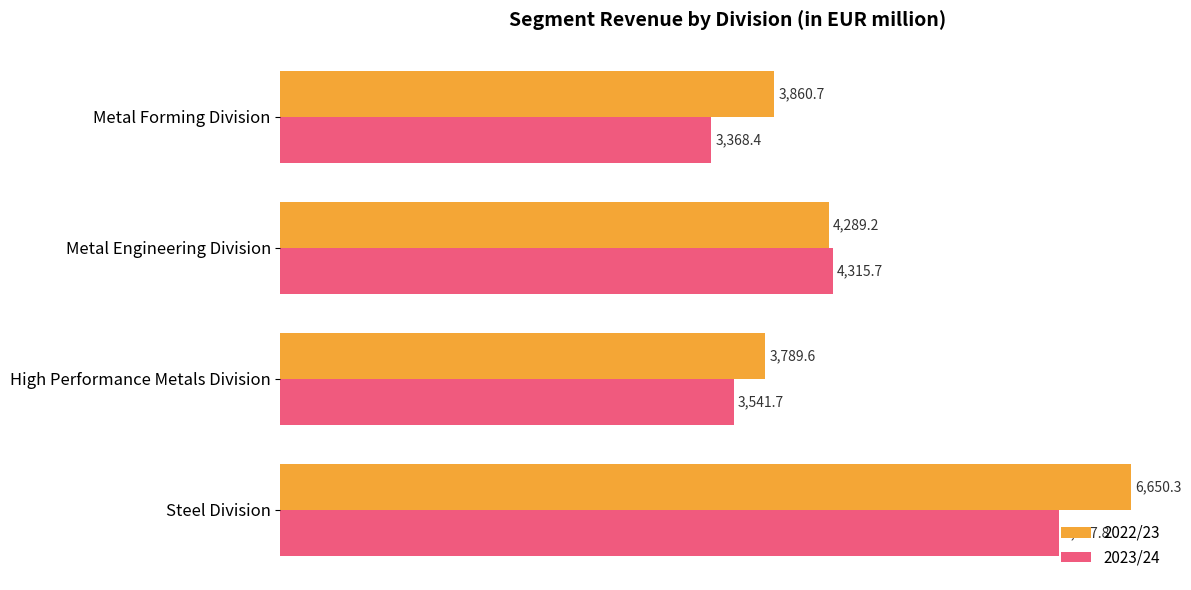

The 2022/23 series shows 1186.8 at High Performance Metals Division. True or false?

False